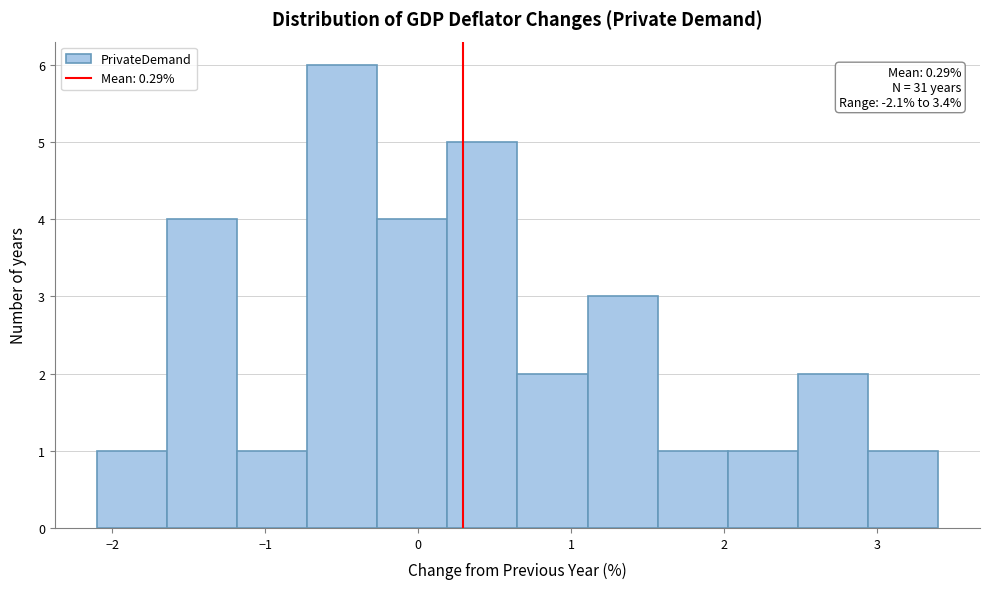

Which range on the x-axis has the tallest bar?

-0.7 to -0.3